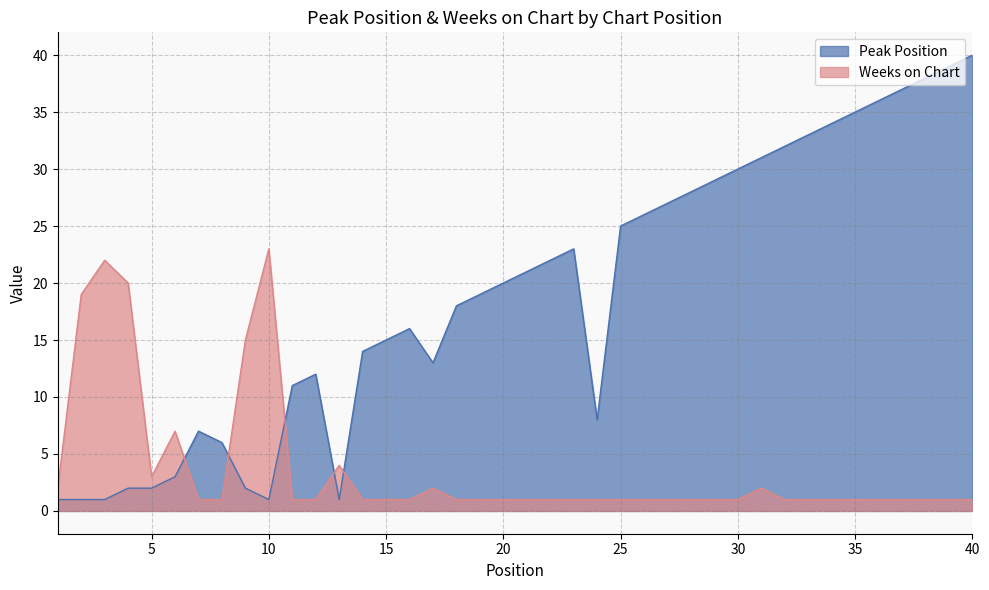

What is the average value of the Weeks on Chart series?

4